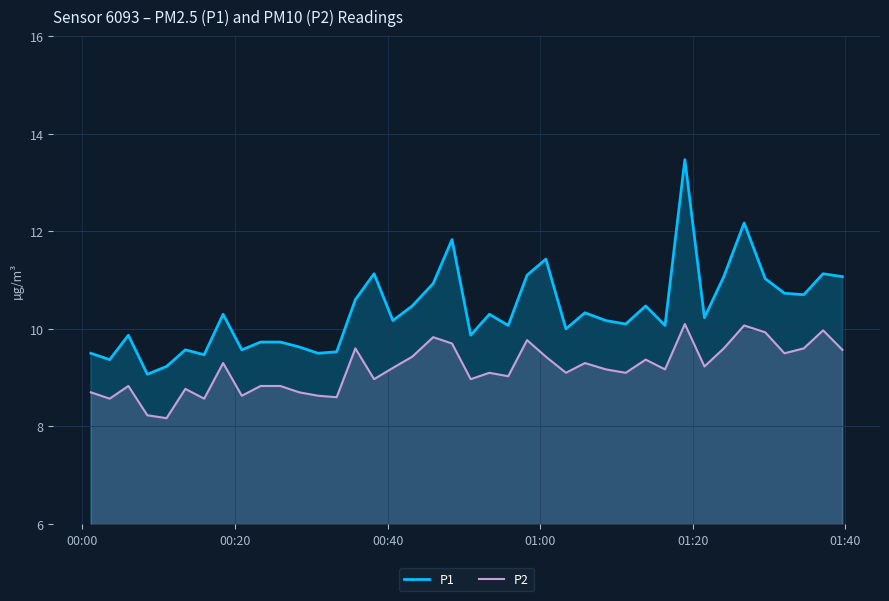

True or false: P2 and P1 intersect in this chart.

False